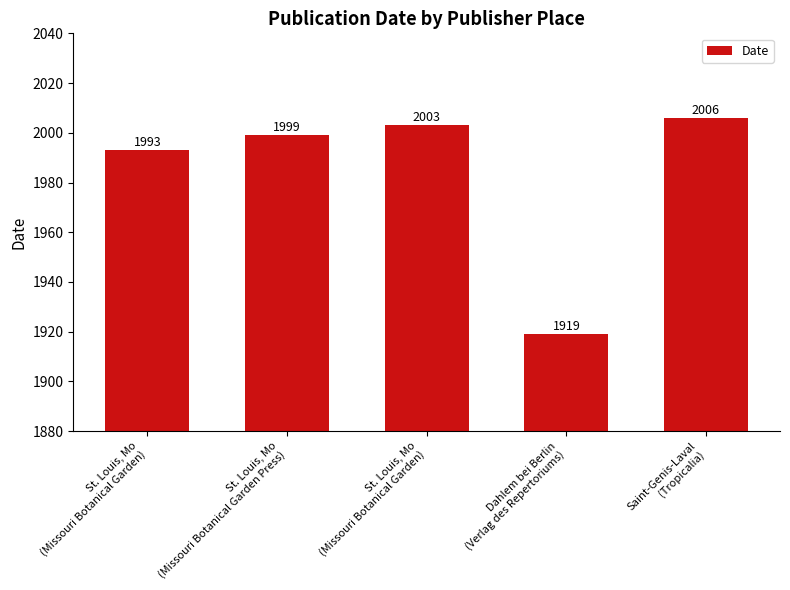

What is the label of the 2nd bar from the right?

Dahlem bei Berlin
(Verlag des Repertoriums)